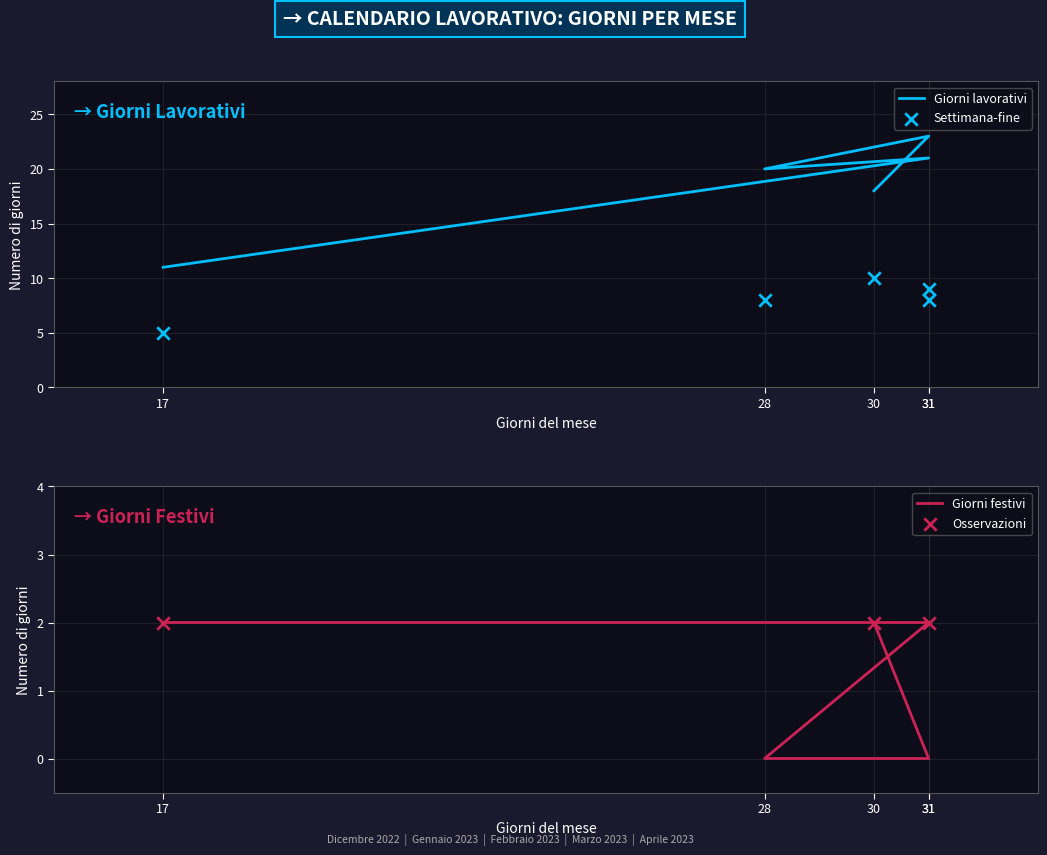

At which category is the sum across all series the highest?

31